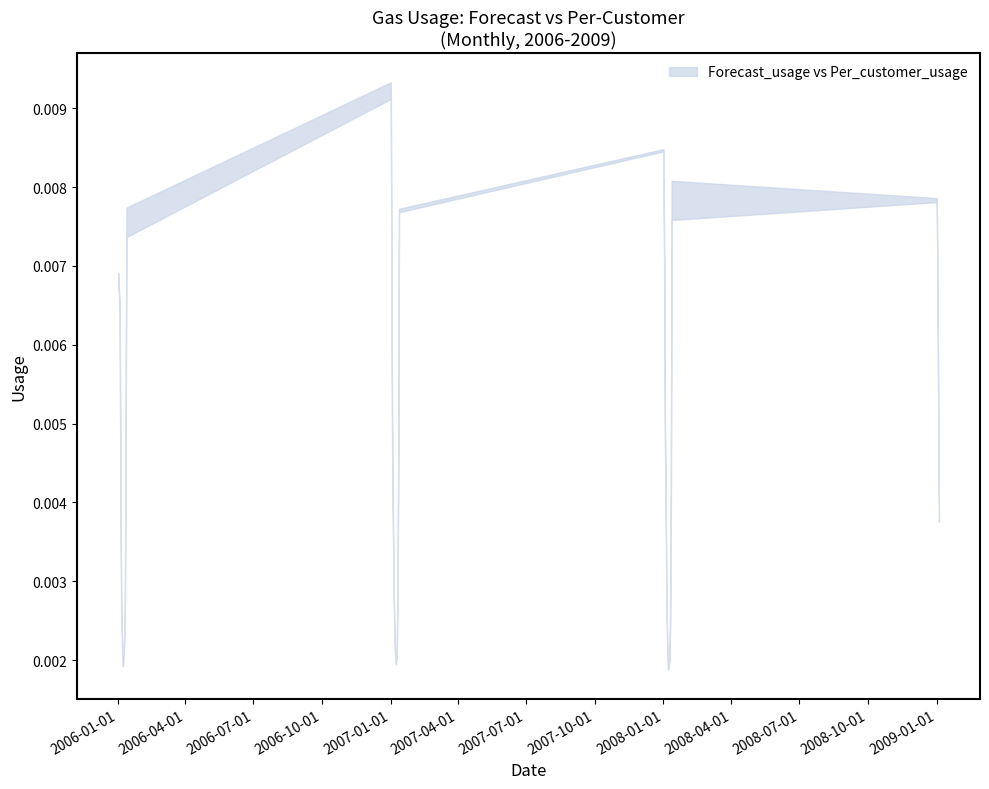

What is the label of the 22nd point from the left?

10/01/2007